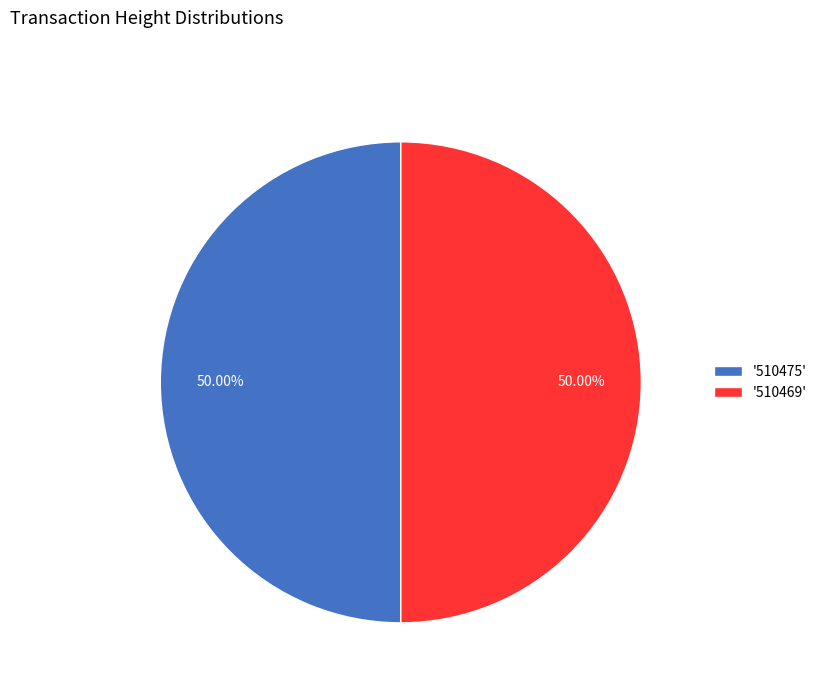

What is the ratio of the value at '510469' to the value at '510475'?

1.0